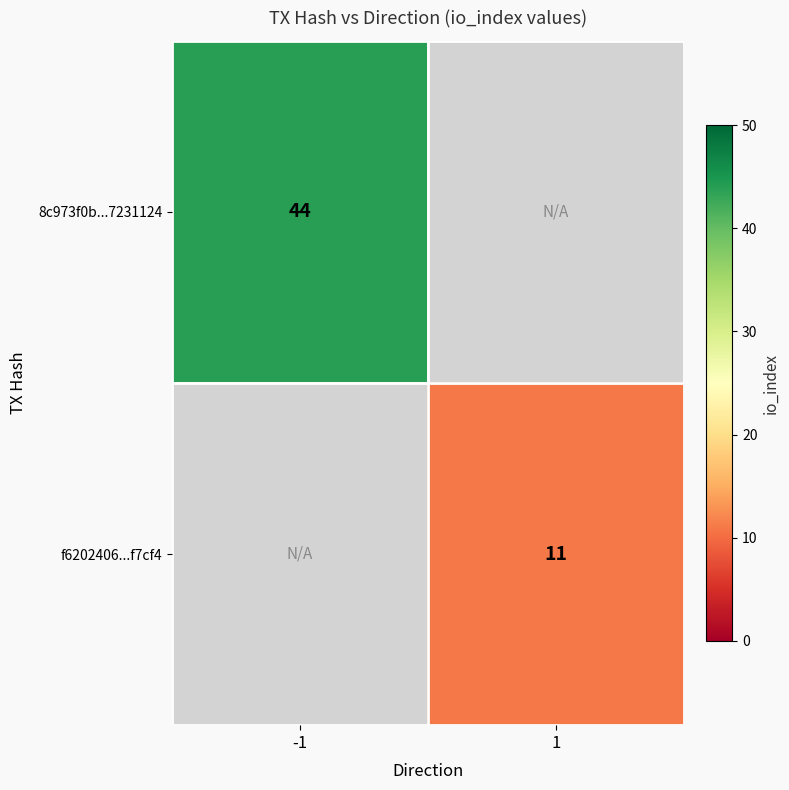

The f6202406...f7cf4 series shows 11 at 1. True or false?

True